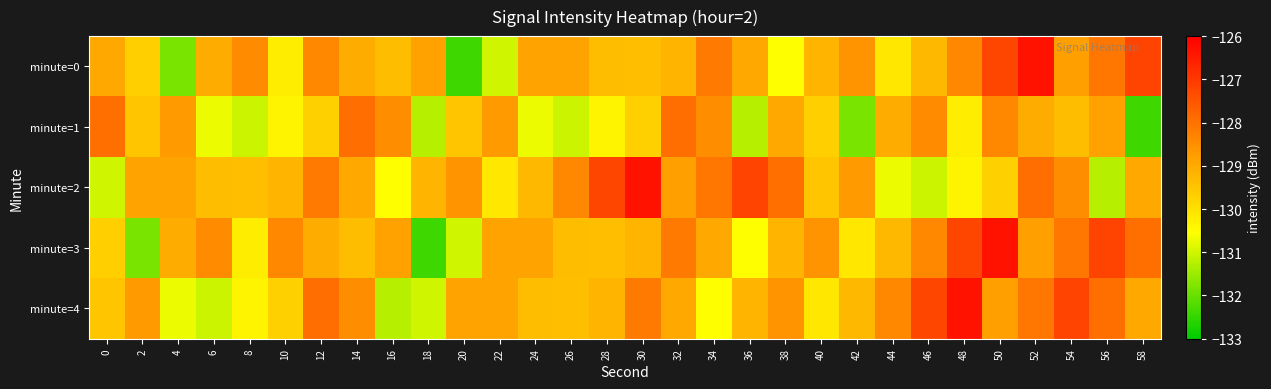

What is the total value across all series at 58?

-645.6